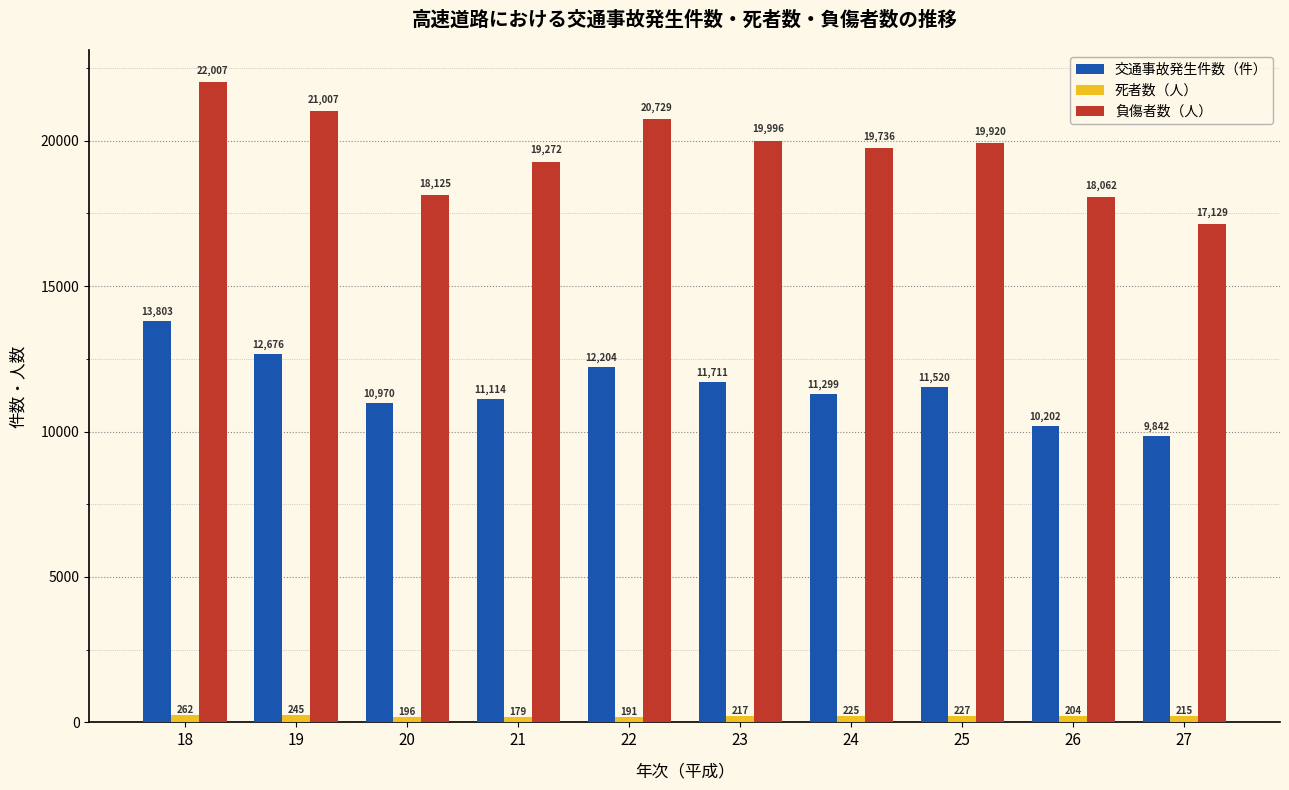

What are all the series names shown in the legend?

交通事故発生件数（件）, 死者数（人）, 負傷者数（人）